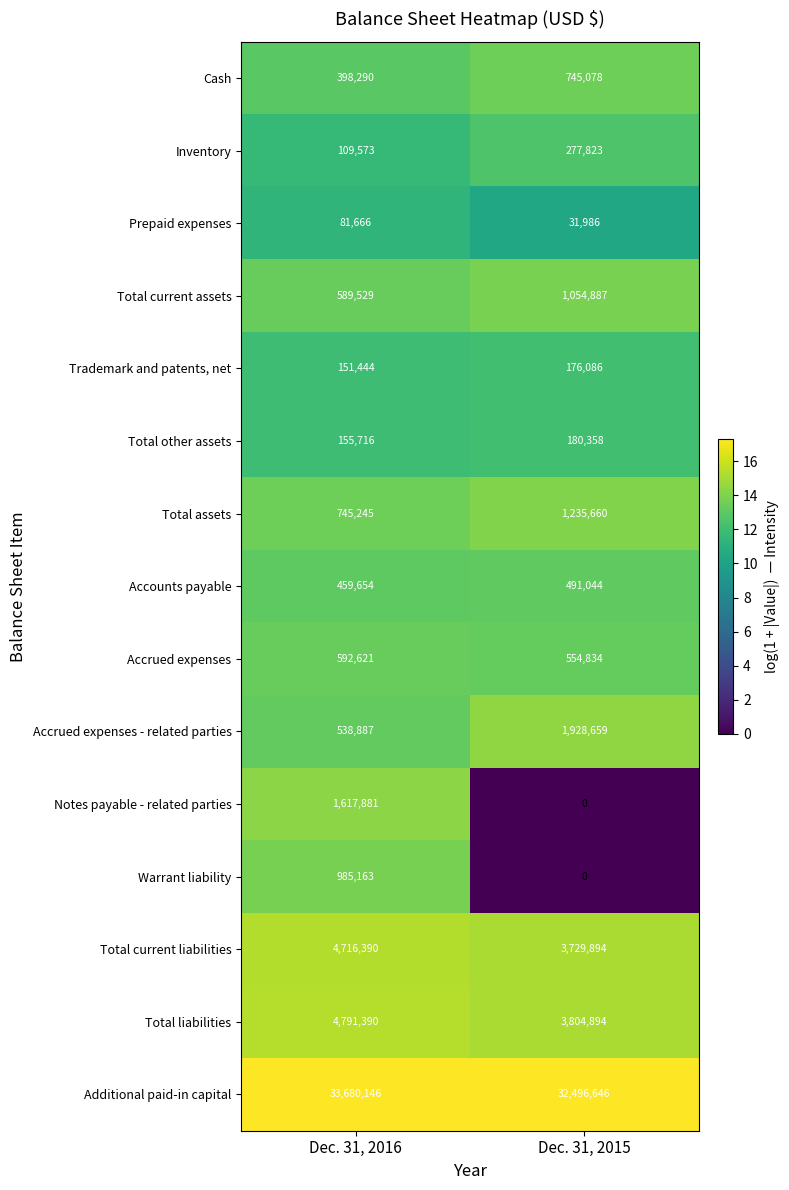

What is the average value of the Prepaid expenses series?

56826